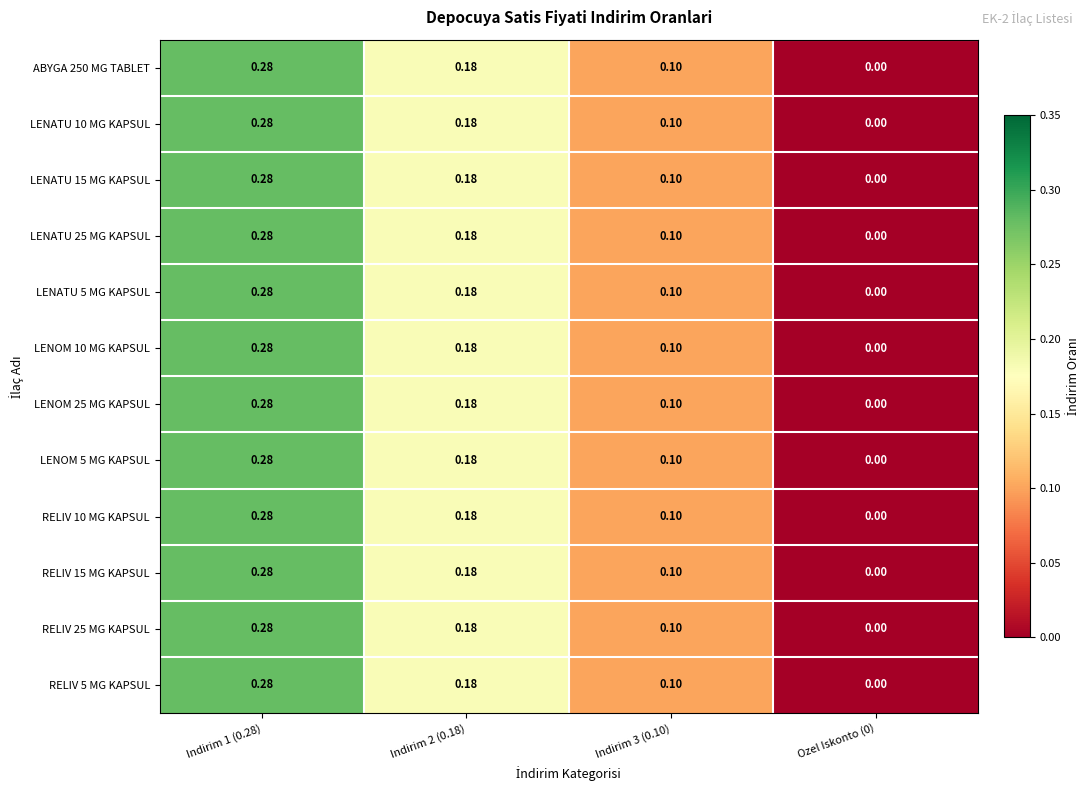

Is the value of RELIV 5 MG KAPSUL at Indirim 1 (0.28) greater than the value of RELIV 15 MG KAPSUL at Ozel Iskonto (0)?

Yes